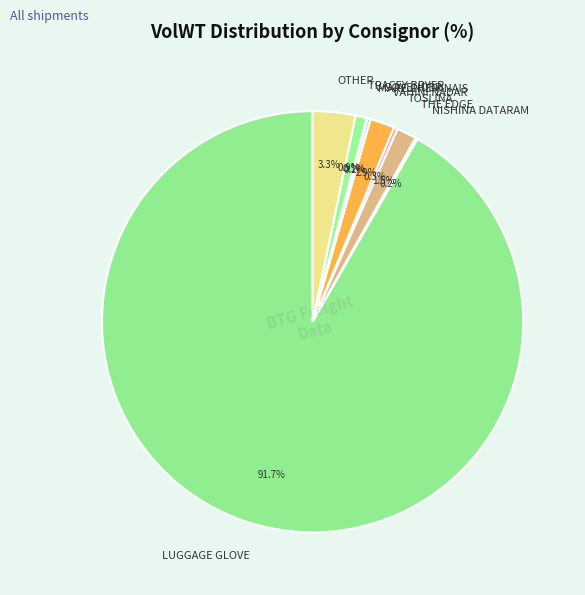

Between TOSLINA and VAHINI NADAR, which is larger?

VAHINI NADAR